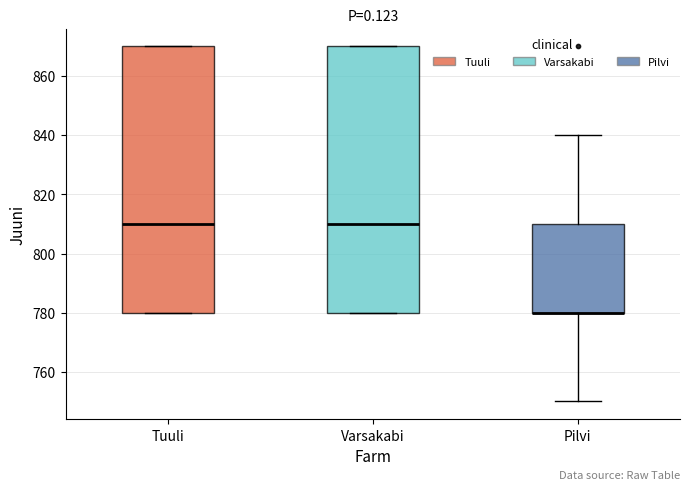

Reading left to right, read every box against the y-axis: the position of its median line, the range the box covers, and the ends of its whiskers. The values are not printed on the chart, so give them approximately, as read against the axis.

Tuuli: median 810, box 780 to 870, whiskers 780 to 870
Varsakabi: median 810, box 780 to 870, whiskers 780 to 870
Pilvi: median 780 (drawn on the box's lower edge), box 780 to 810, whiskers 750 to 840